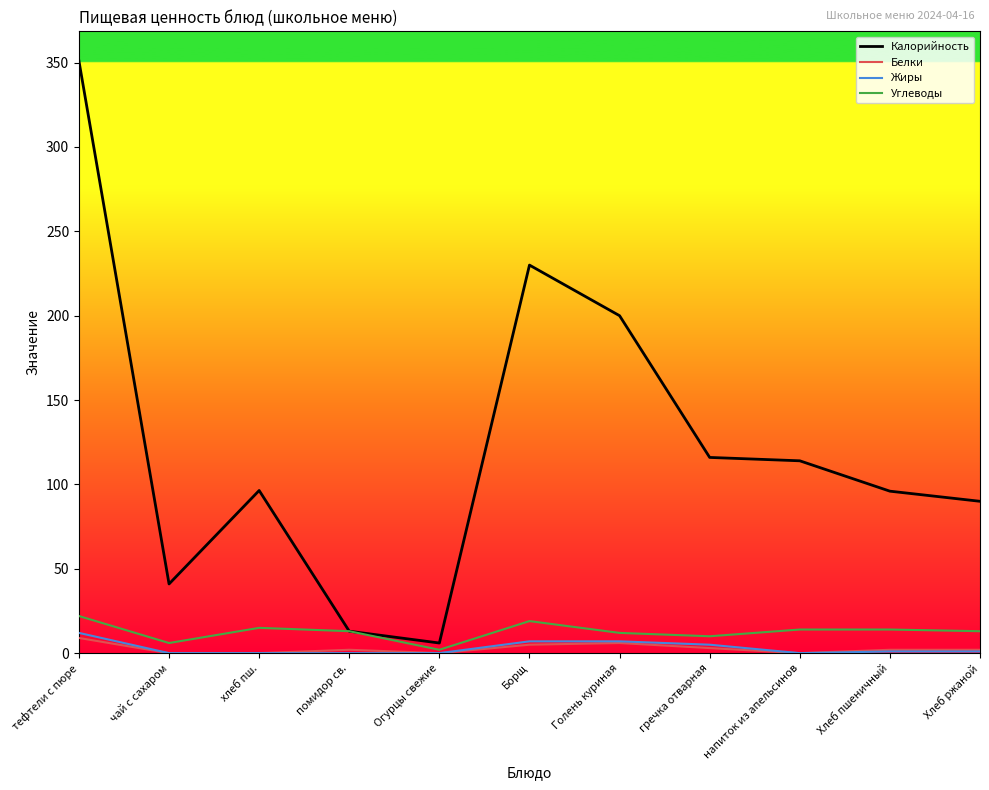

What is the difference between the second highest and second lowest values in the Углеводы series?

13.0